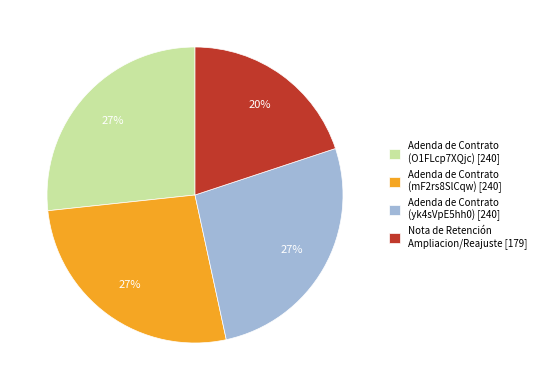

Is there a majority slice in this chart?

No